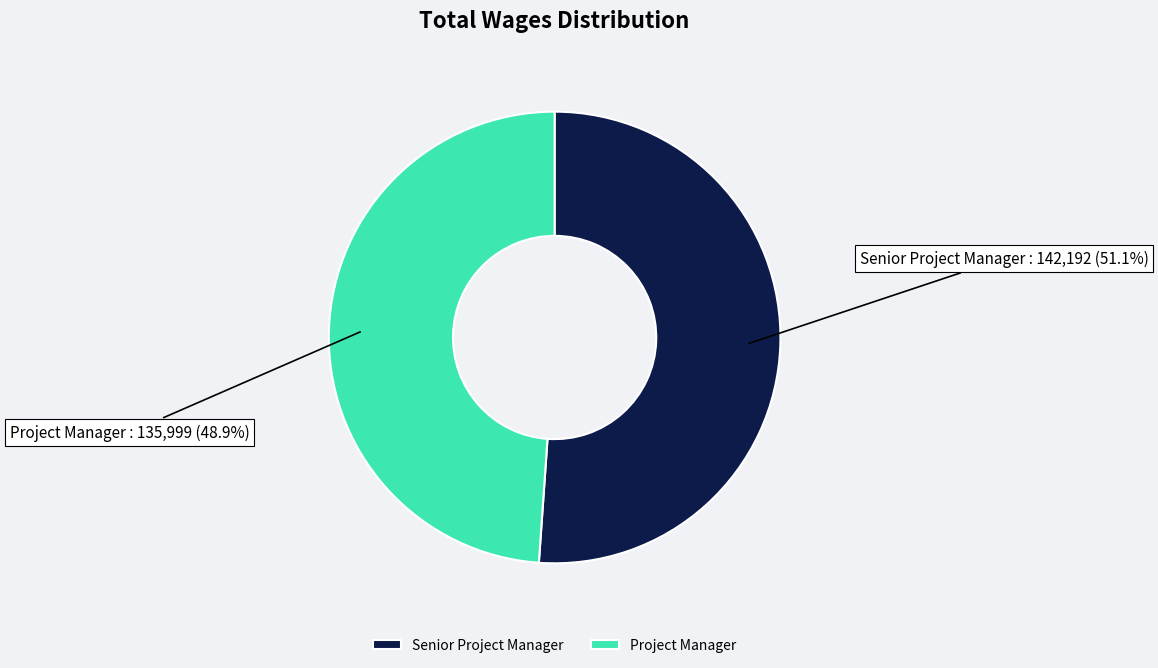

True or false: Senior Project Manager accounts for 51% of the total.

True